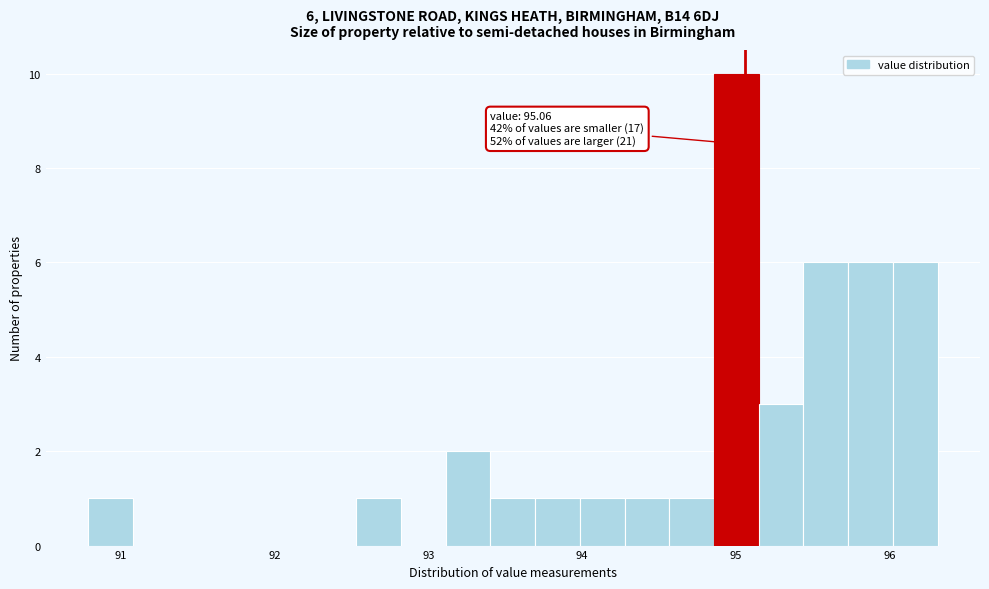

Read against the x-axis, roughly where is the centre of the tallest bar?

95.0